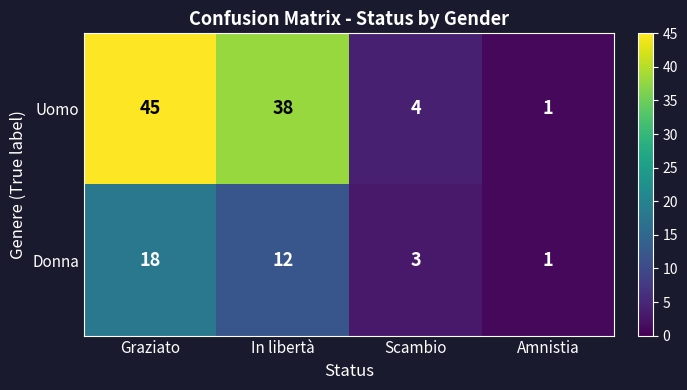

What is the spread (max minus min) of values at Scambio?

1